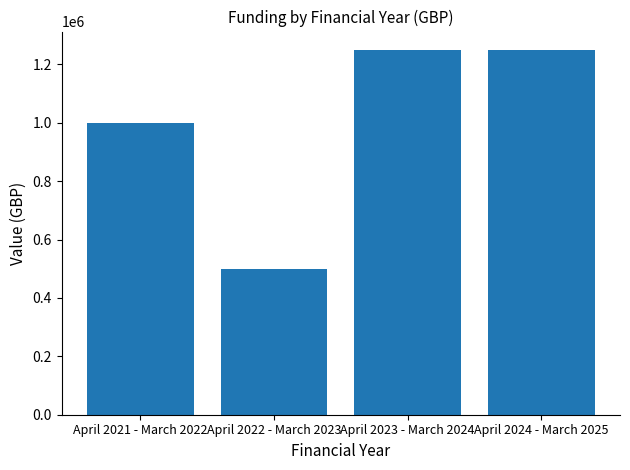

Is it true that the value at April 2021 - March 2022 is 1000000?

True